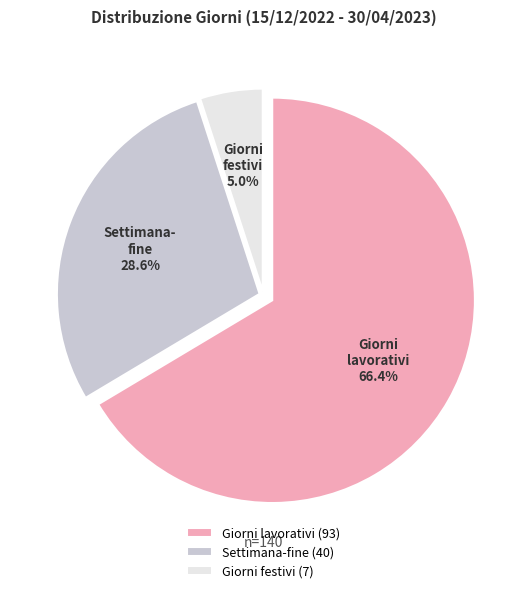

Is Settimana-fine (40) the majority of the pie?

No